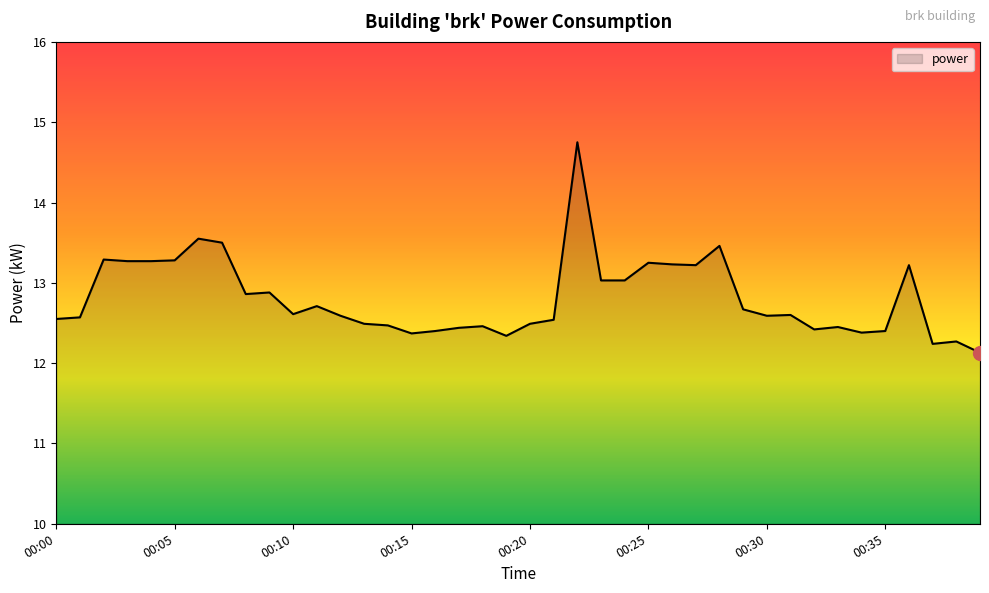

What is the smallest value displayed?

12.1